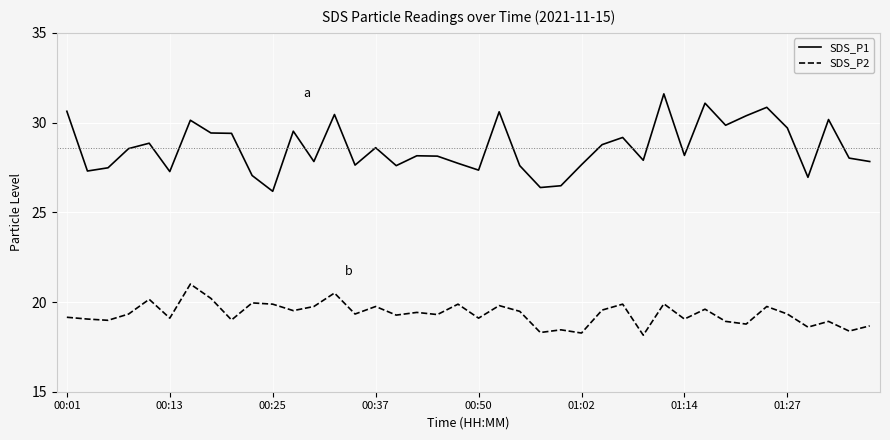

What is the maximum value shown in the chart?

31.6